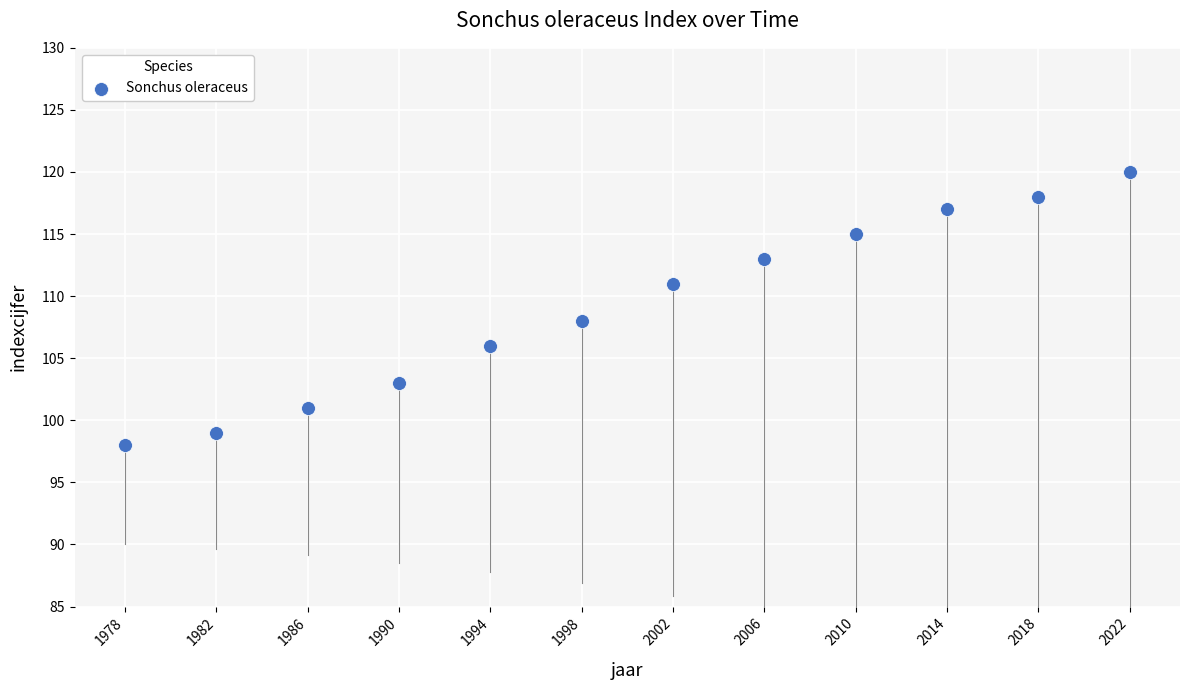

What is the range of Y values (max minus min)?

22